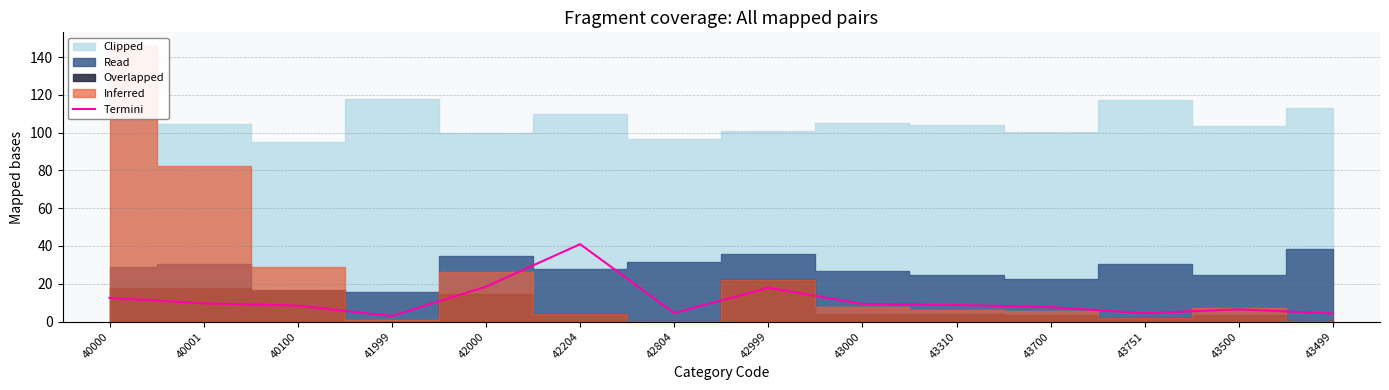

What is the highest value of the Termini series?

41.0